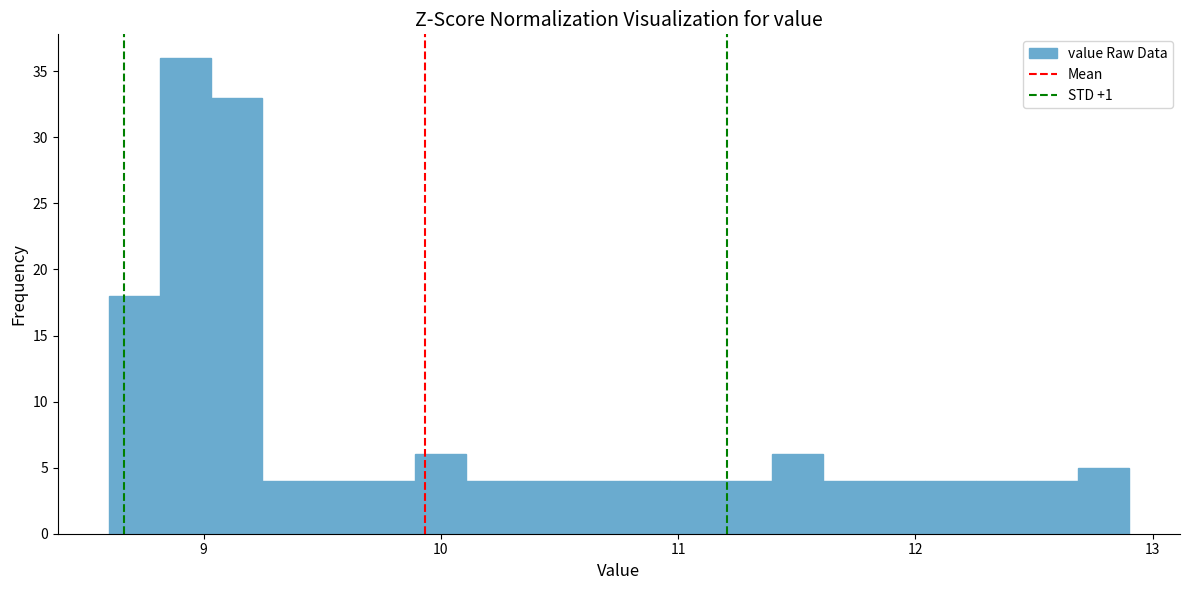

Around what value on the x-axis is the tallest bar? Give the approximate position of its centre, as read against the axis.

8.9